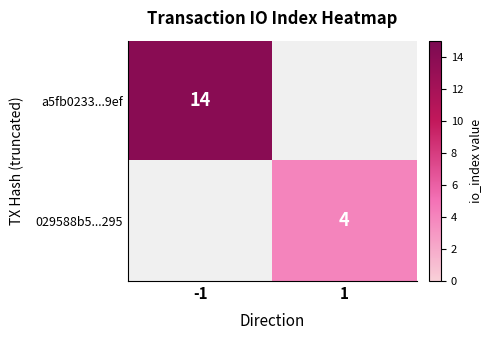

Is the value of a5fb0233...9ef at -1 greater than the value of 029588b5...295 at 1?

Yes